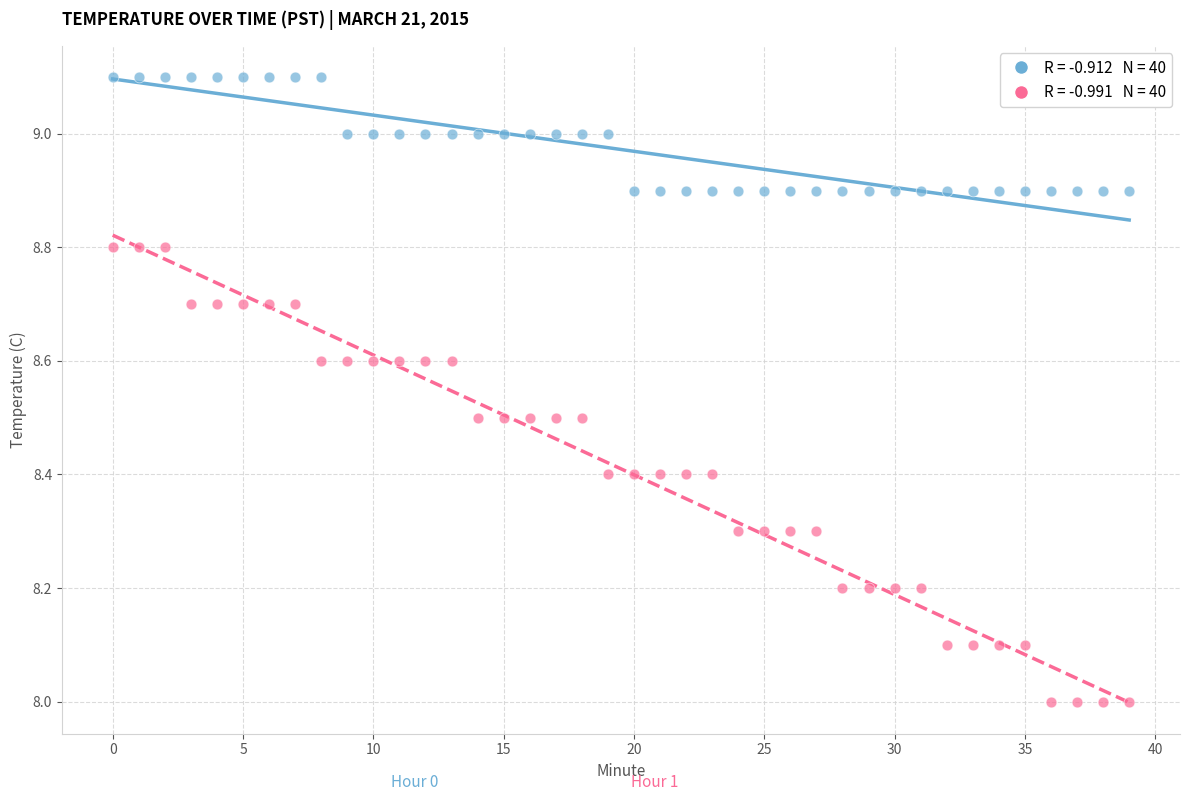

Across all data points, what is the range of Y values (max minus min)?

1.1